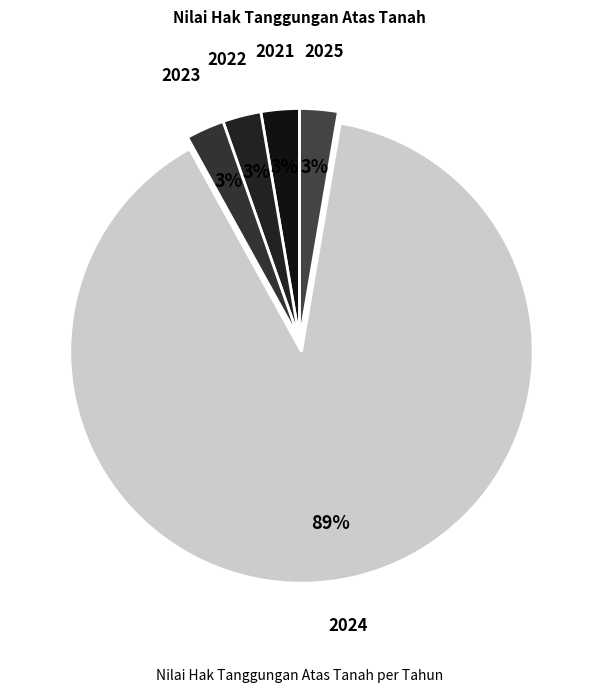

How many segments does this pie chart have?

5